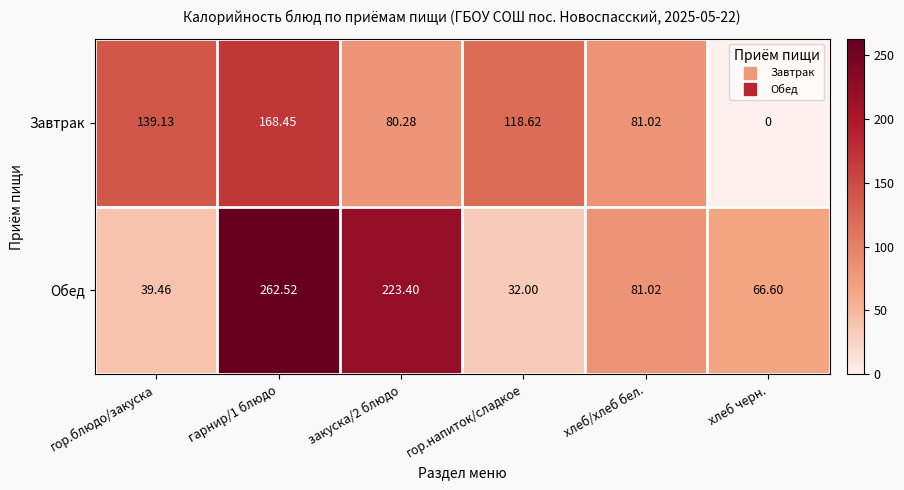

How many series are shown in this chart?

2